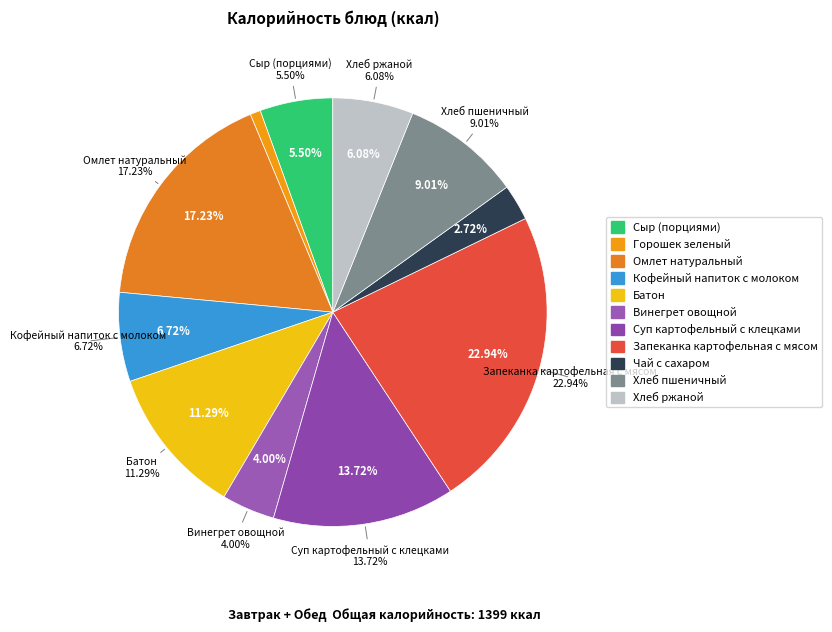

Which category has the biggest portion of the pie?

Запеканка картофельная с мясом